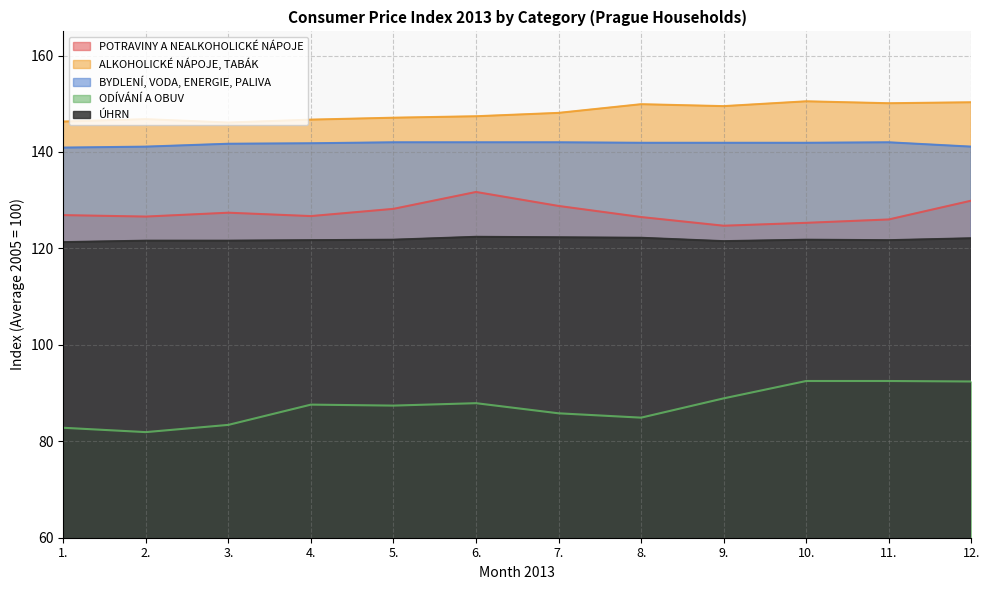

Which series has the largest range (max minus min)?

ODÍVÁNÍ A OBUV